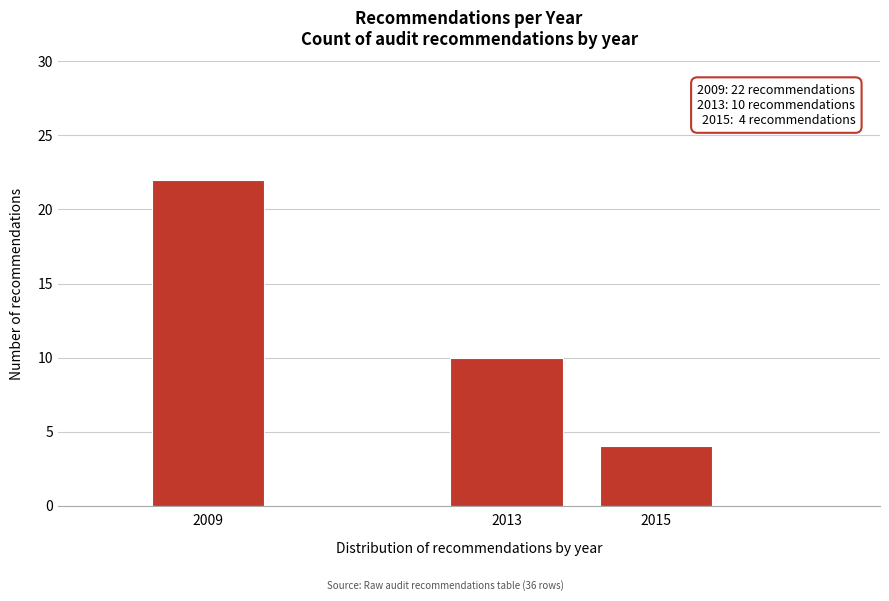

Reading right to left, what are all the values shown in this chart?

4	10	22